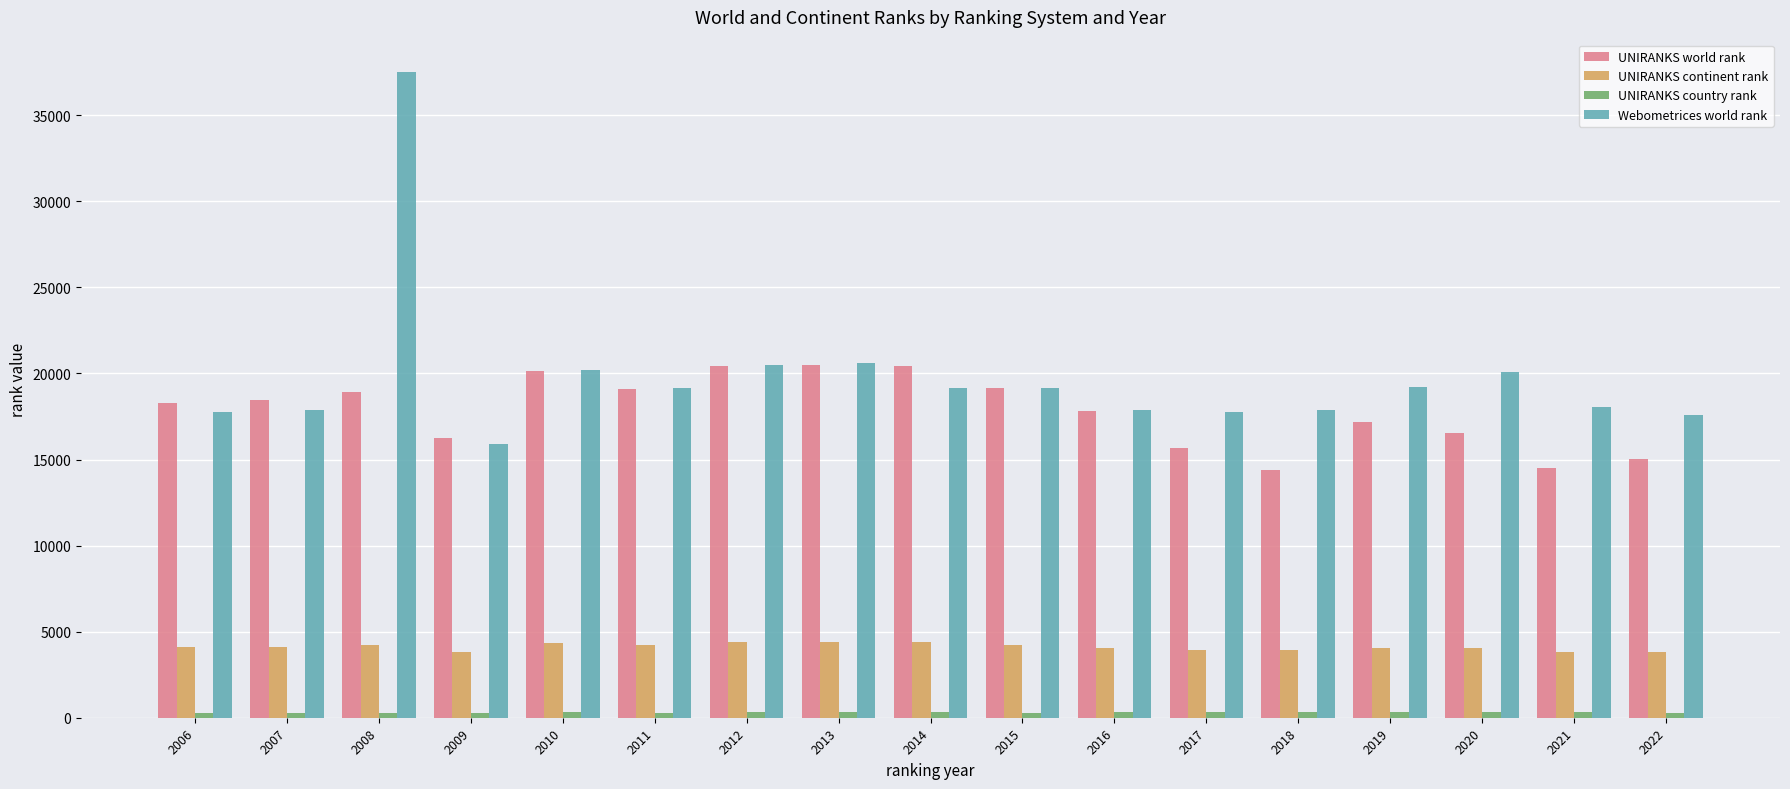

What is the lowest value of the UNIRANKS world rank series?

14362